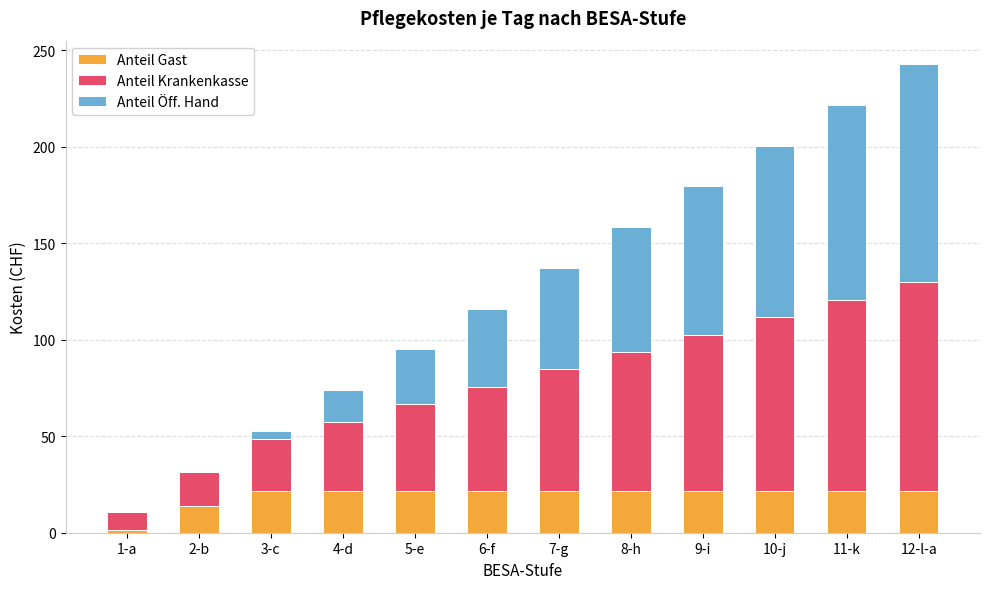

What is the sum of the Anteil Gast values at 7-g and 4-d?

43.2